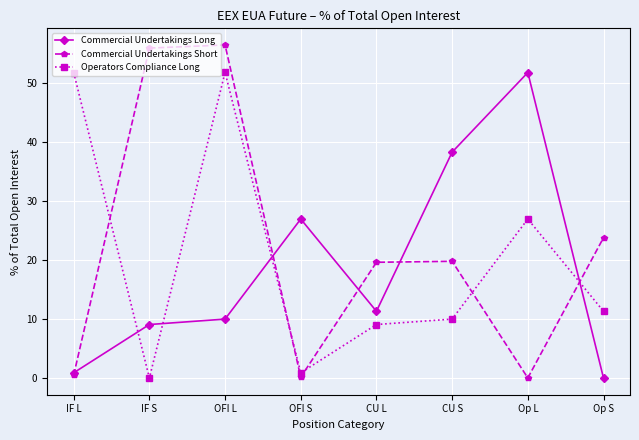

Does the chart display data point markers on the line(s)?

Yes